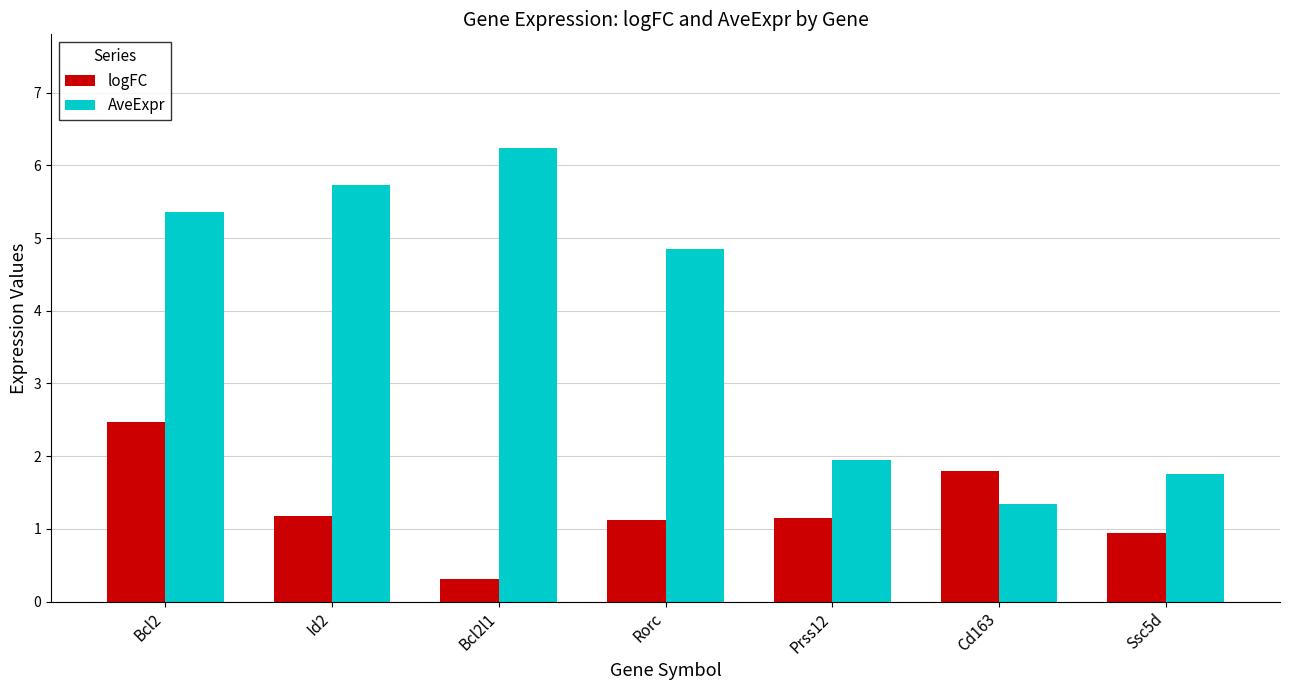

The value of AveExpr at Ssc5d is 1.8. True or false?

True